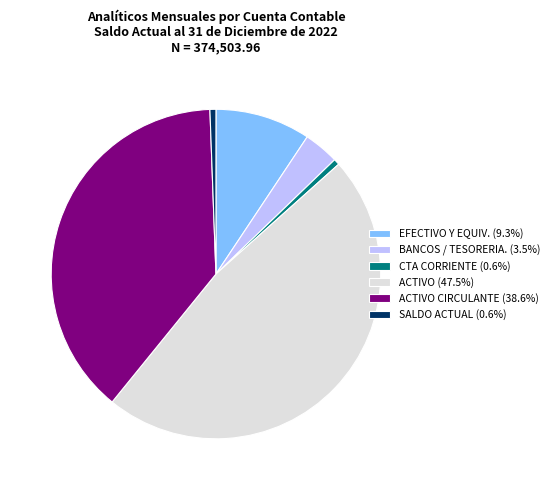

Is there any slice that represents more than half of the pie?

No